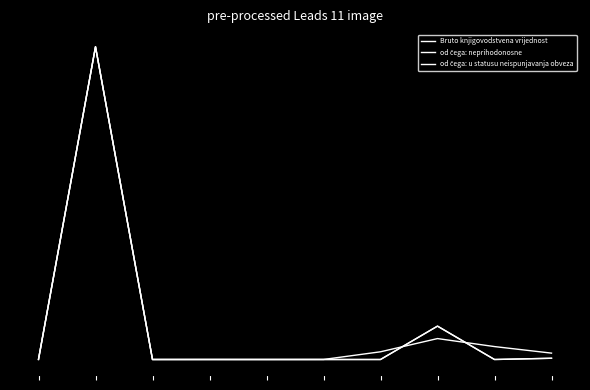

Does the chart display data point markers on the line(s)?

No